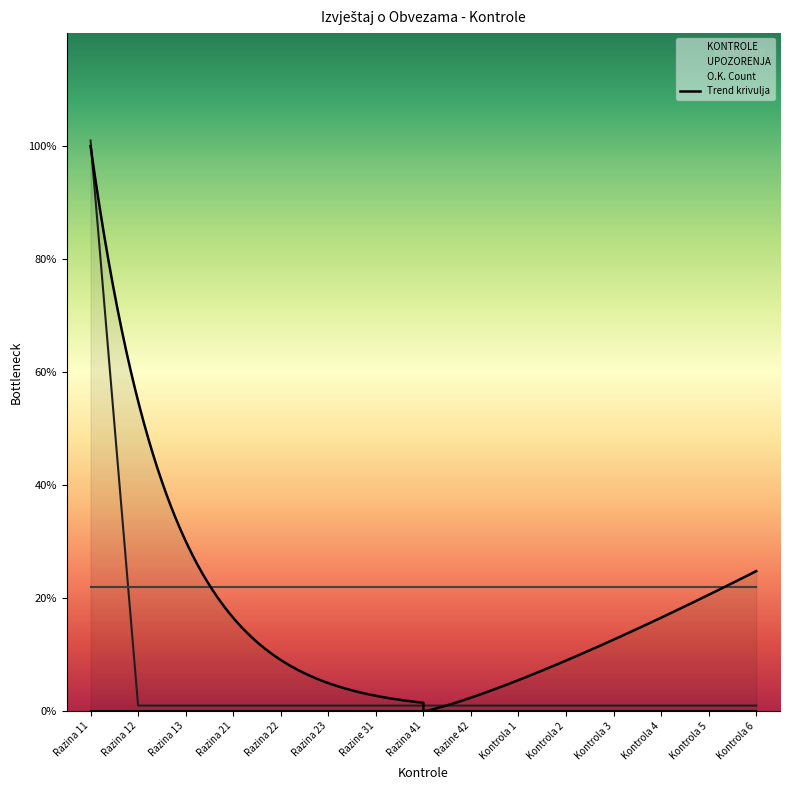

True or false: KONTROLE has more than 2 points higher than both neighbors.

False